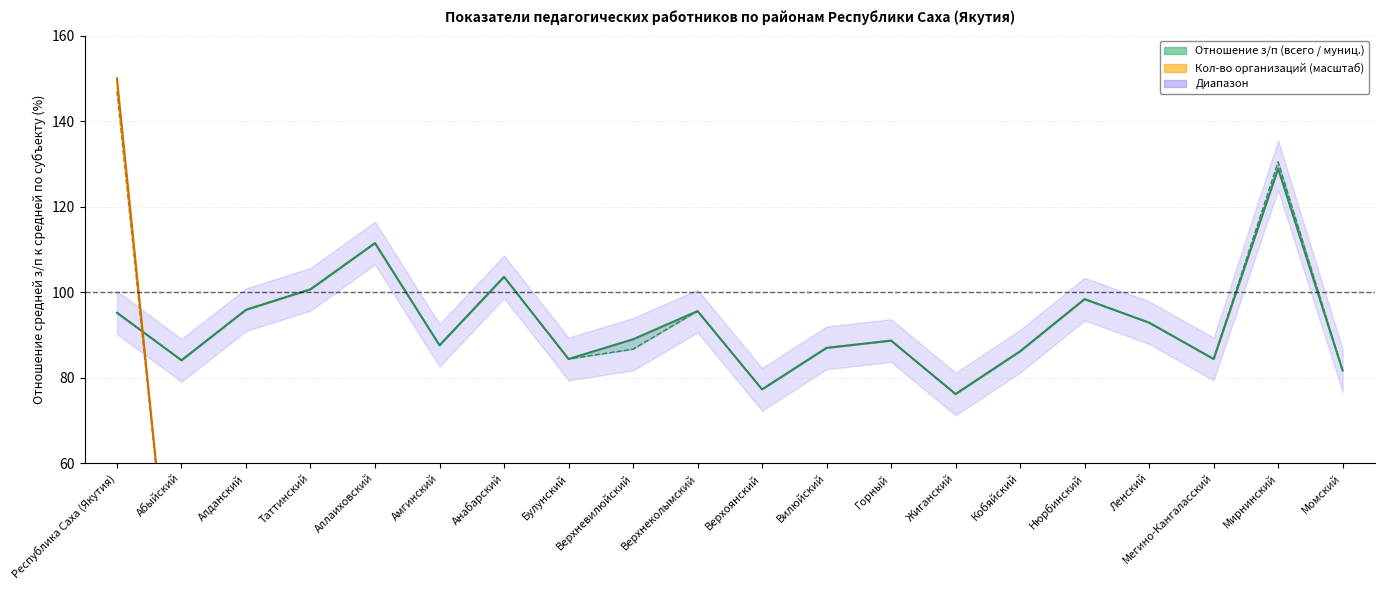

After their last crossing, which series has the higher values: Количество организаций (муниципальная) or Всего (отношение %)?

Всего (отношение %)